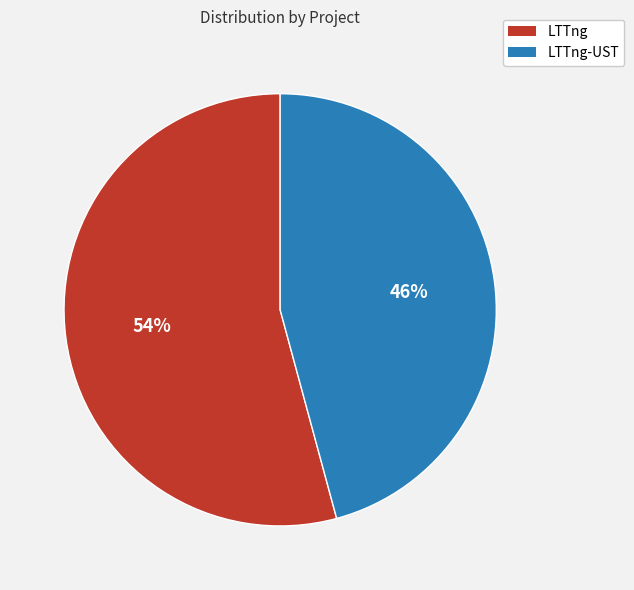

Which slice is the largest?

LTTng